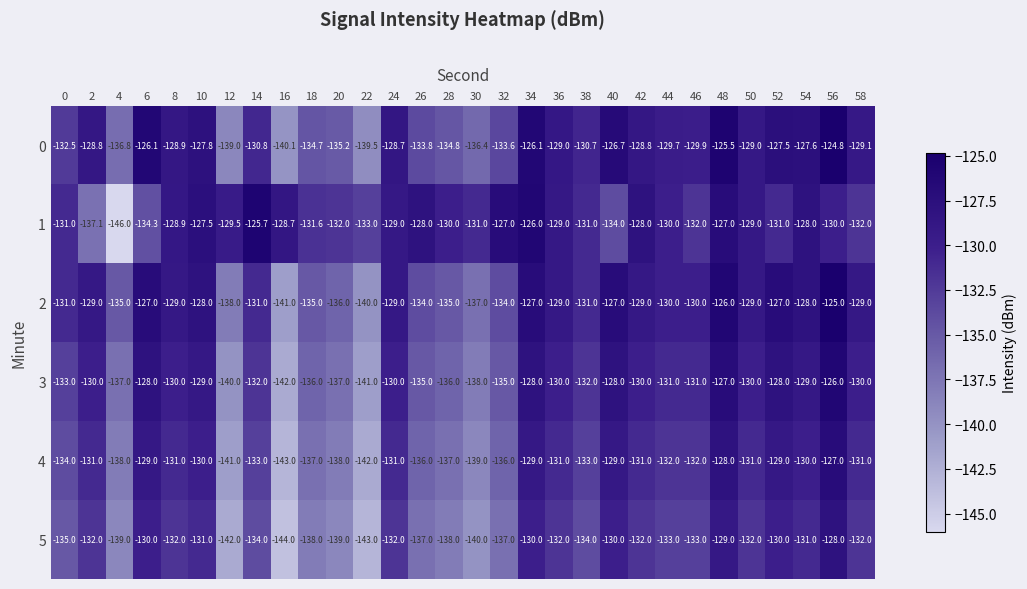

Count the number of data series in this chart.

6